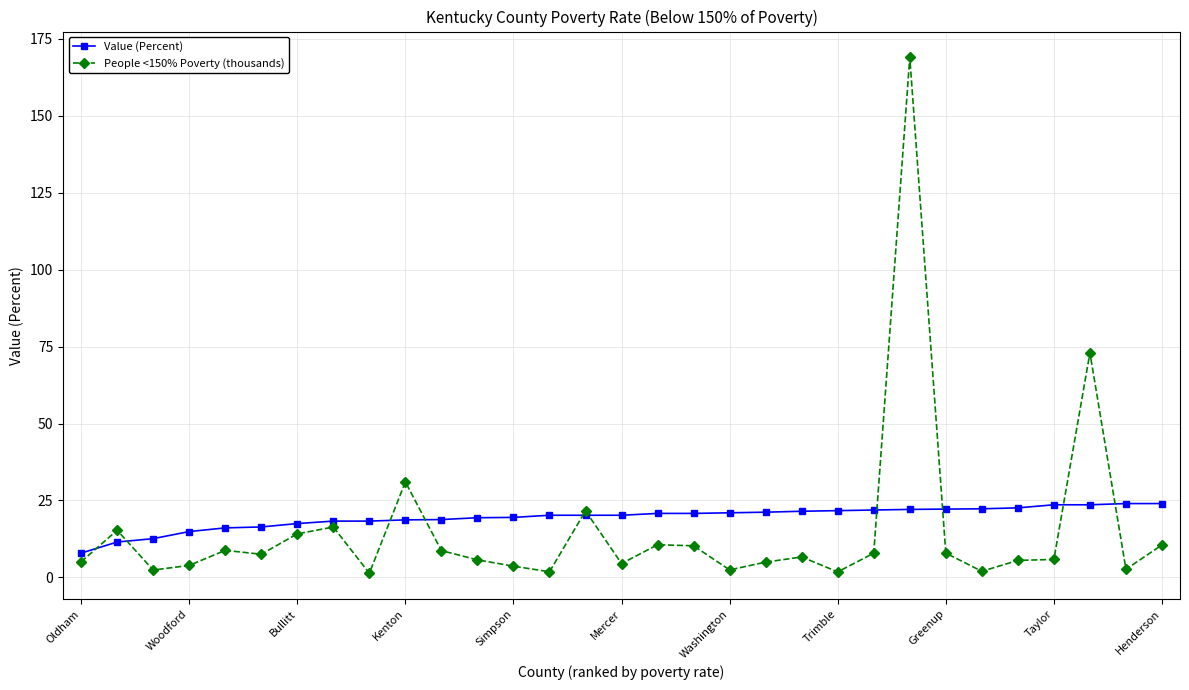

What is the value of the People <150% Poverty (thousands) point at the 17th from the left?

10.6